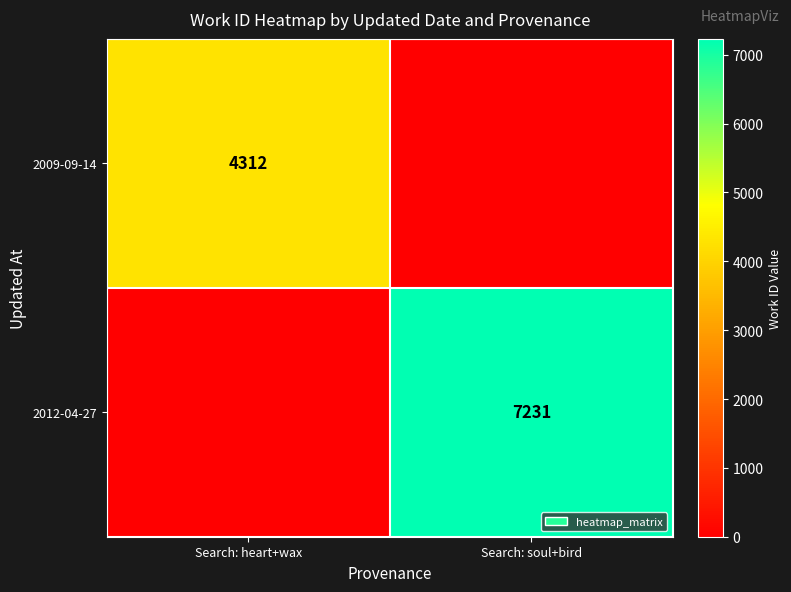

At how many categories does at least one series exceed 3544?

2